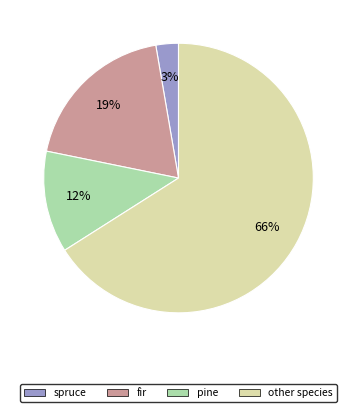

What is the largest slice in the pie chart?

other species